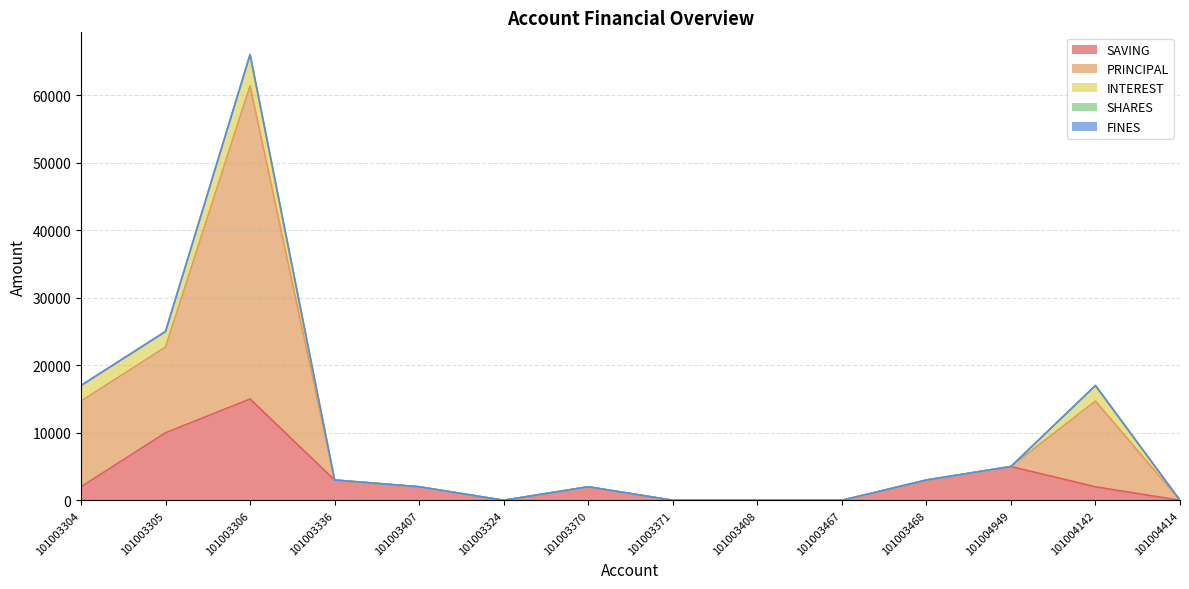

True or false: INTEREST has more than 1 points higher than both neighbors.

True